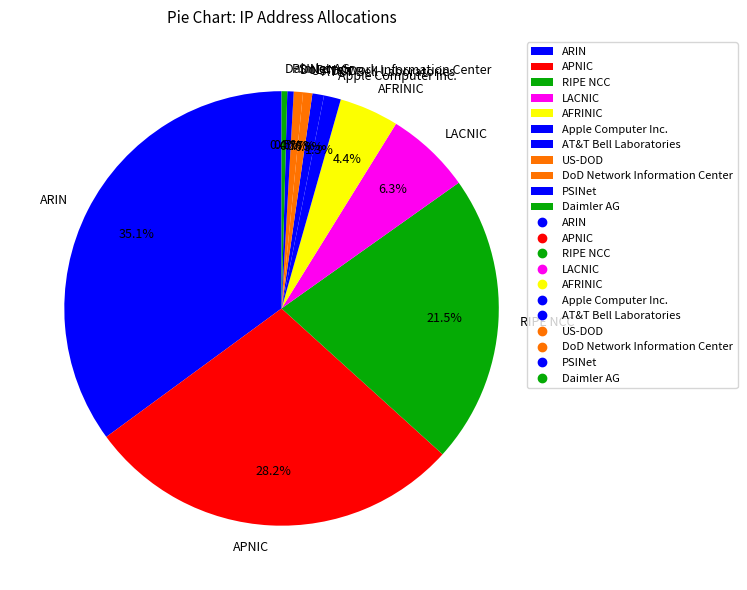

Does any single category account for the majority?

No